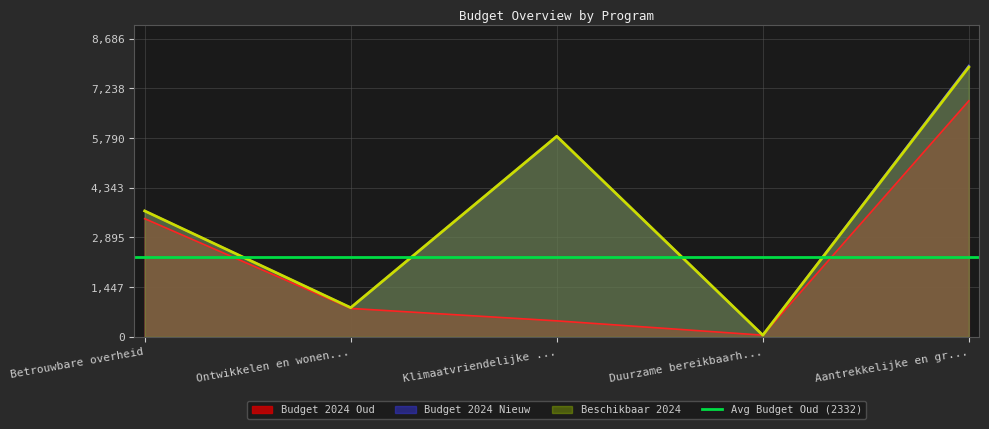

Does the chart display data point markers on the line(s)?

No